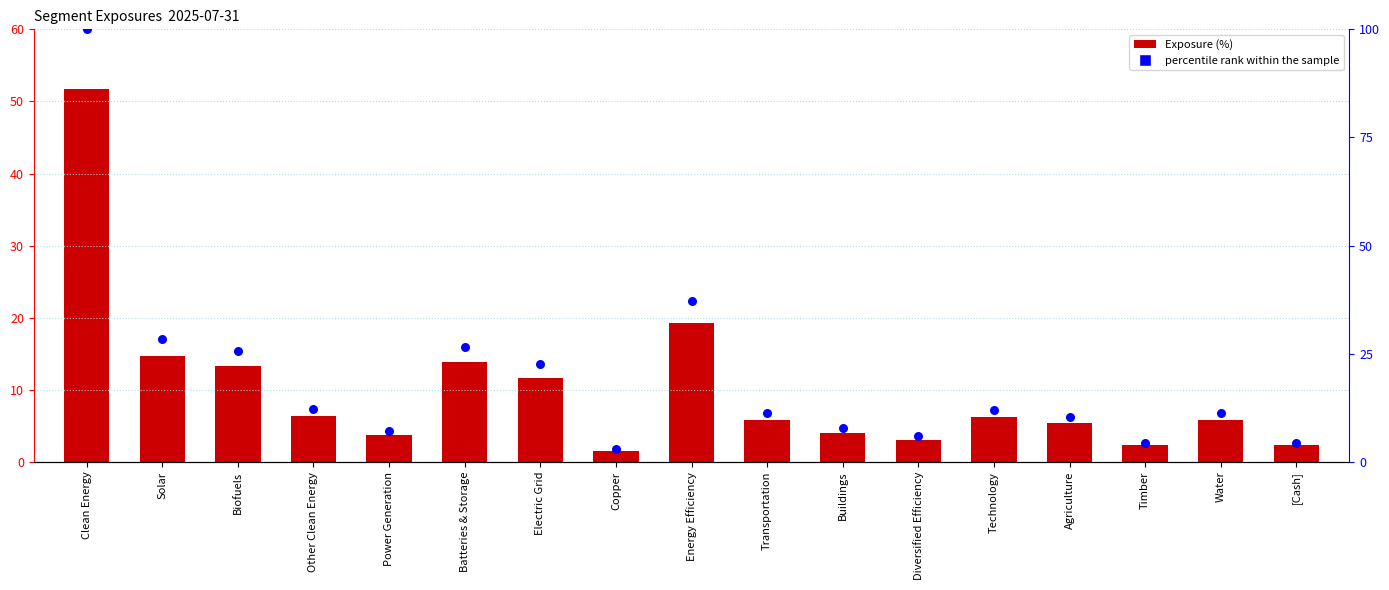

Is the value of Exposure (%) at Other Clean Energy greater than the value of percentile rank within the sample at Clean Energy?

No